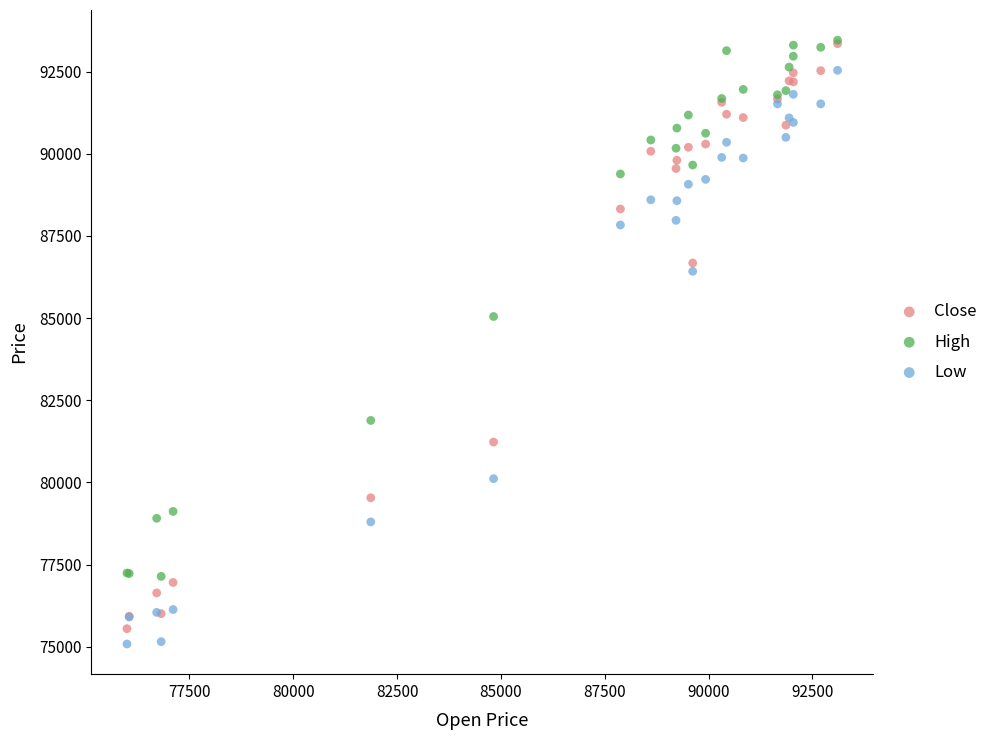

Which series reaches the minimum Y coordinate?

Low